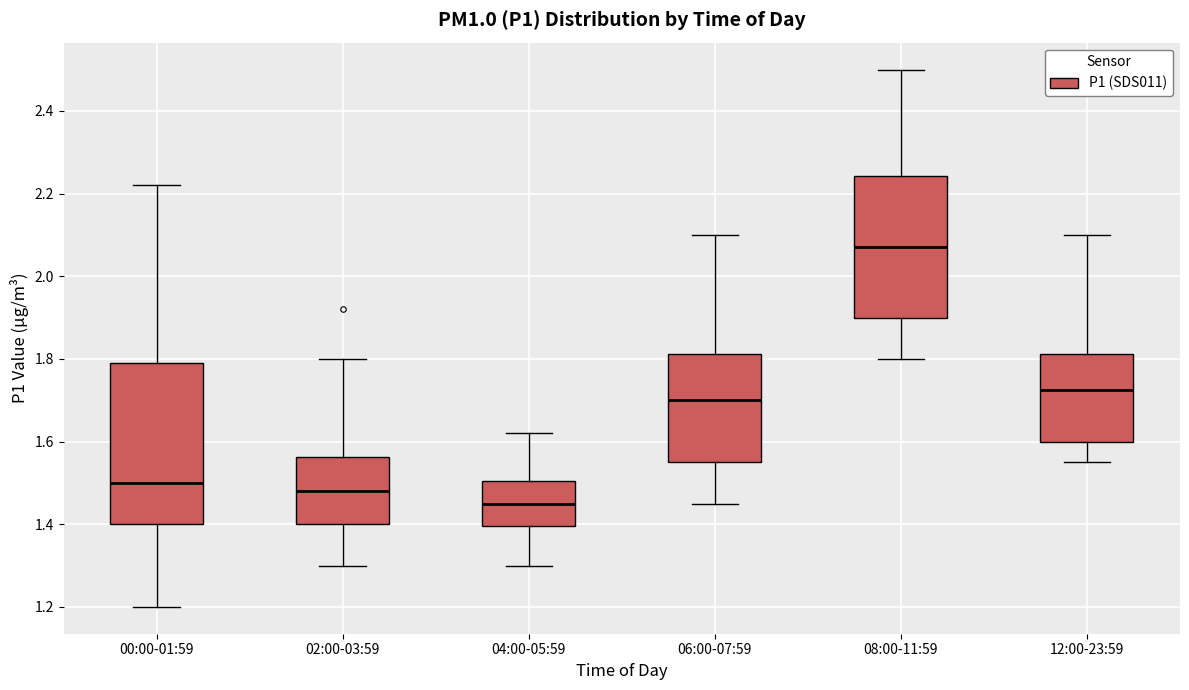

Which box's median line is the lowest?

04:00-05:59